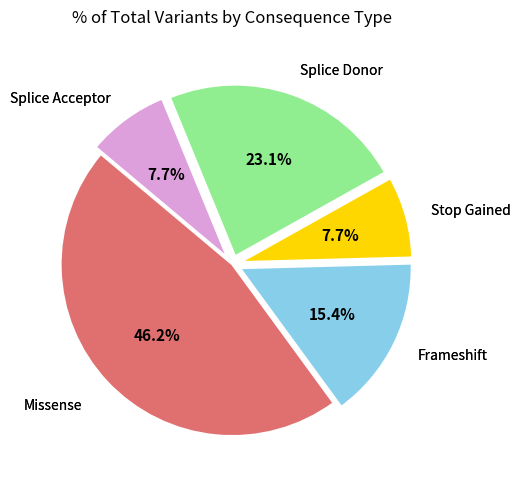

Does any single category account for the majority?

No